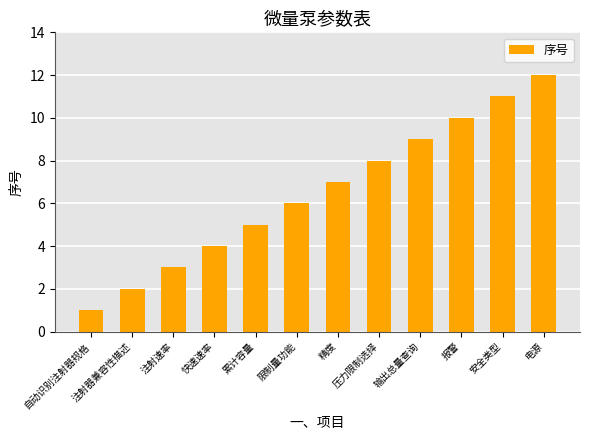

What is the sum of all values?

78